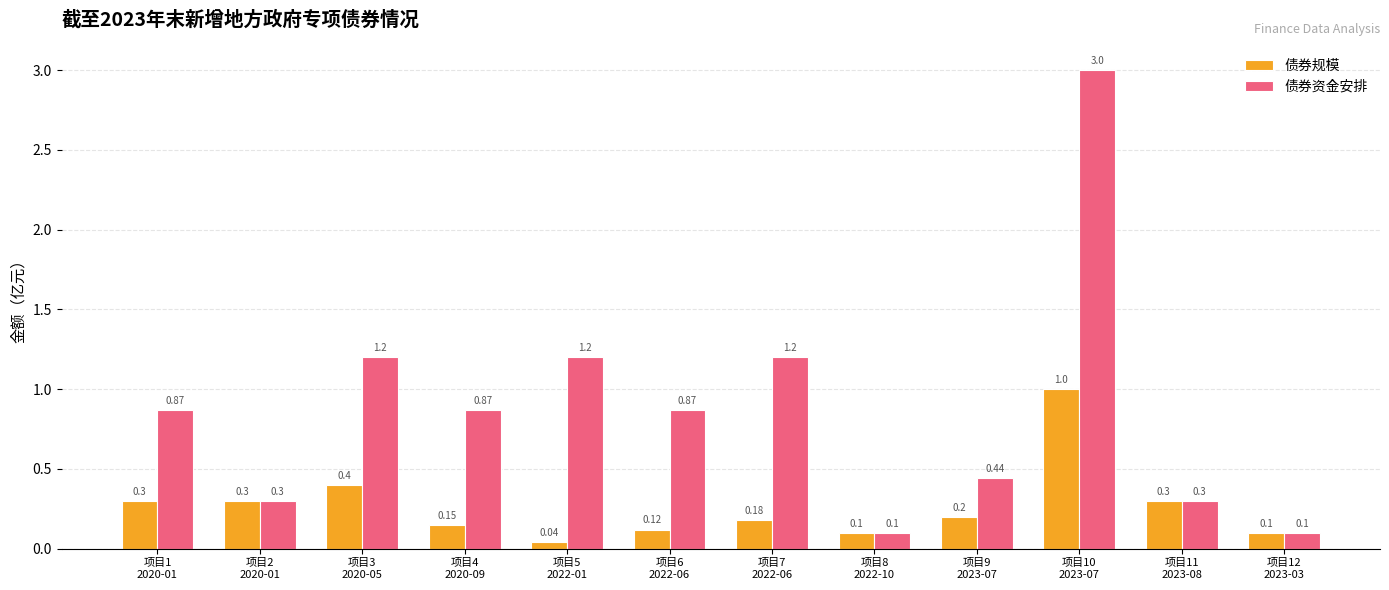

What is the highest value of the 债券规模 series?

1.0